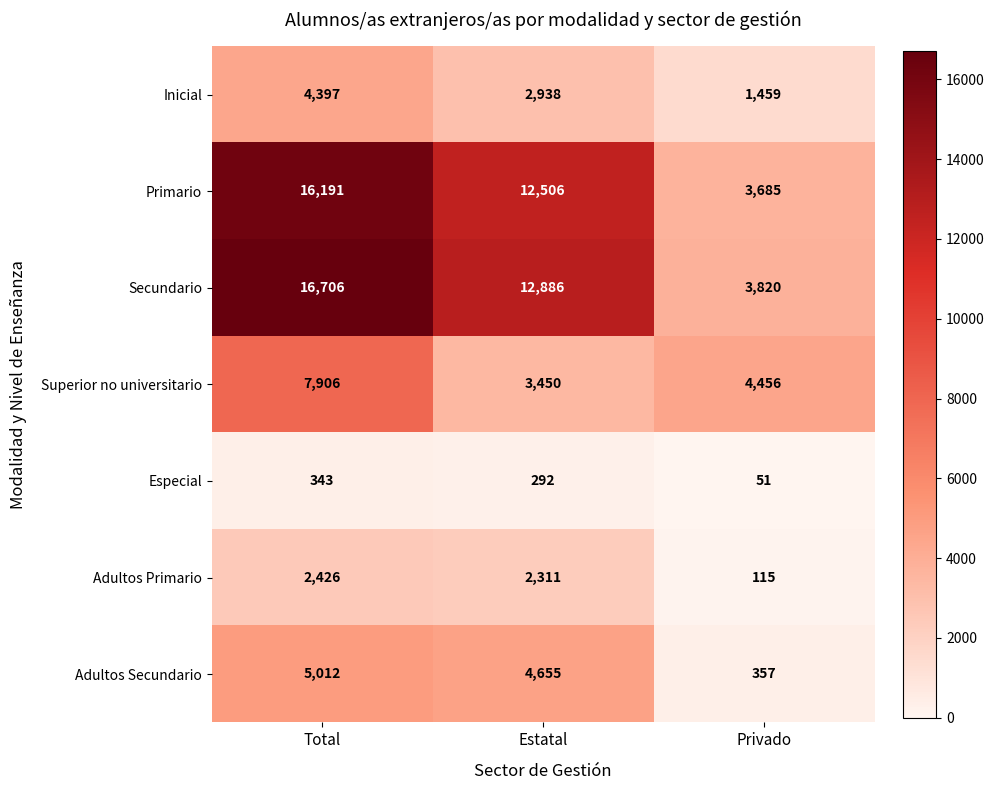

What is the average value of the Adultos Secundario series?

3341